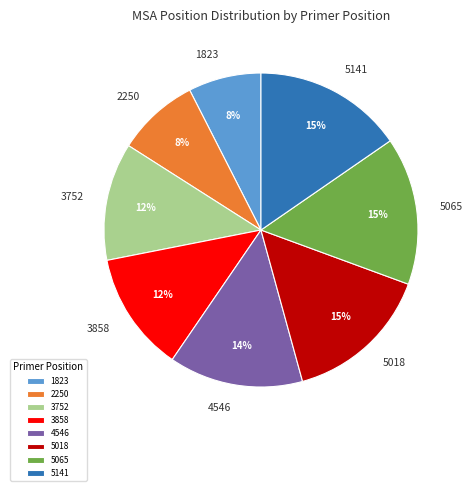

Is there any slice that represents more than half of the pie?

No